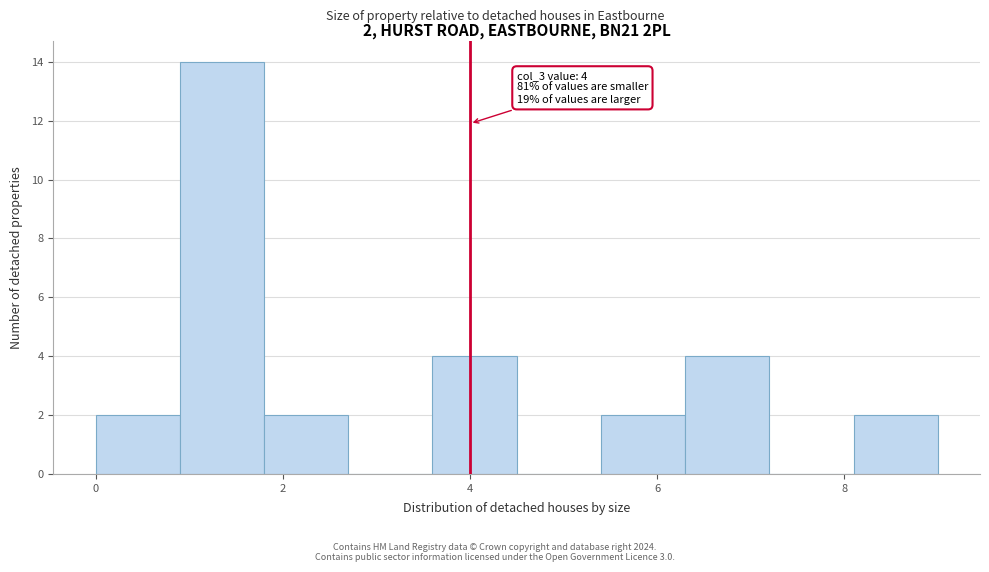

Over which range of the x-axis is the bar tallest?

0.9 to 1.8